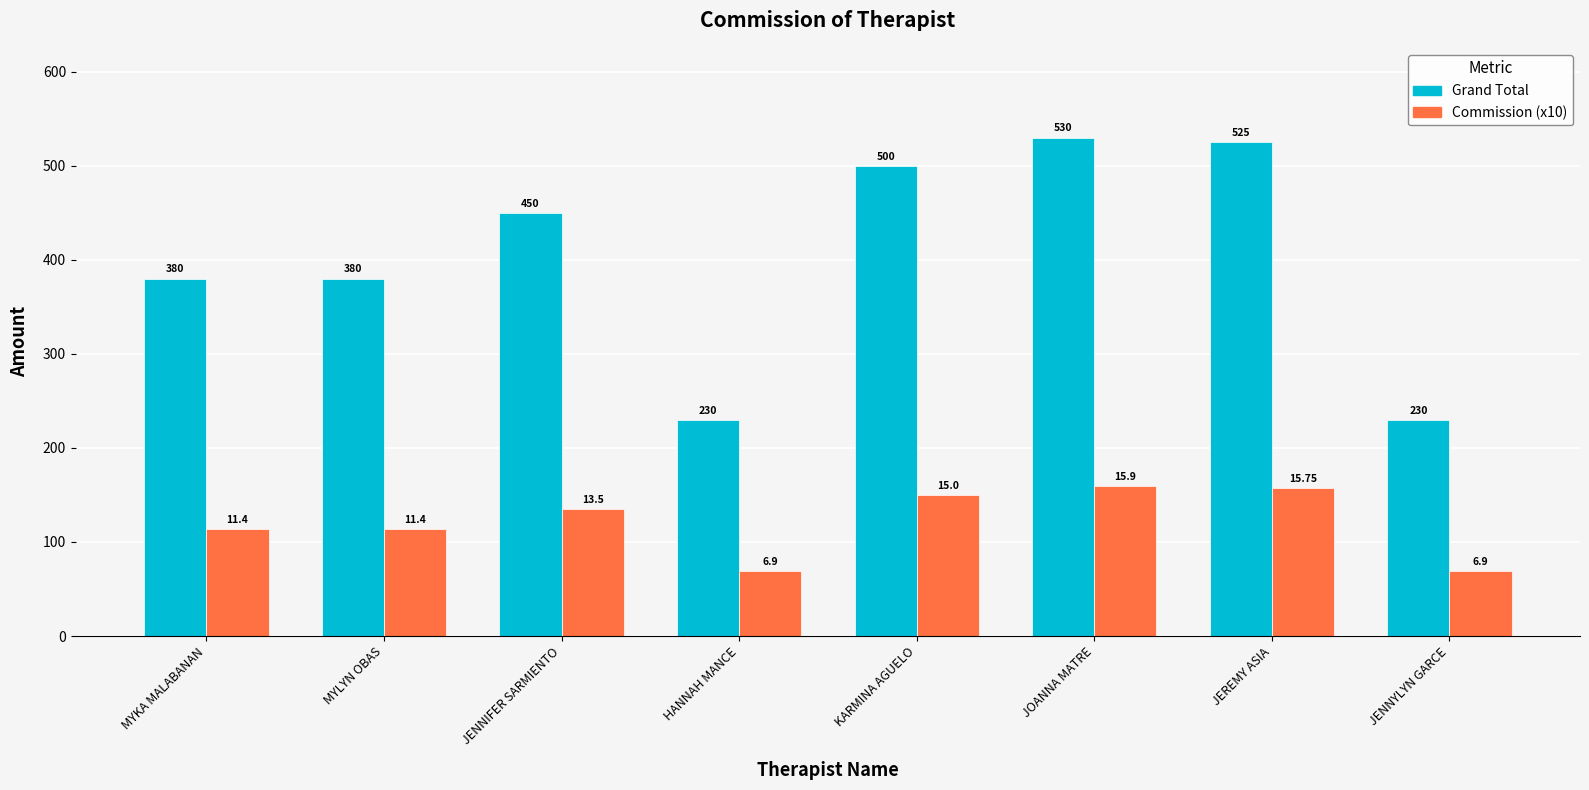

At JOANNA MATRE, list the series in order from smallest to largest.

Commission (x10), Grand Total